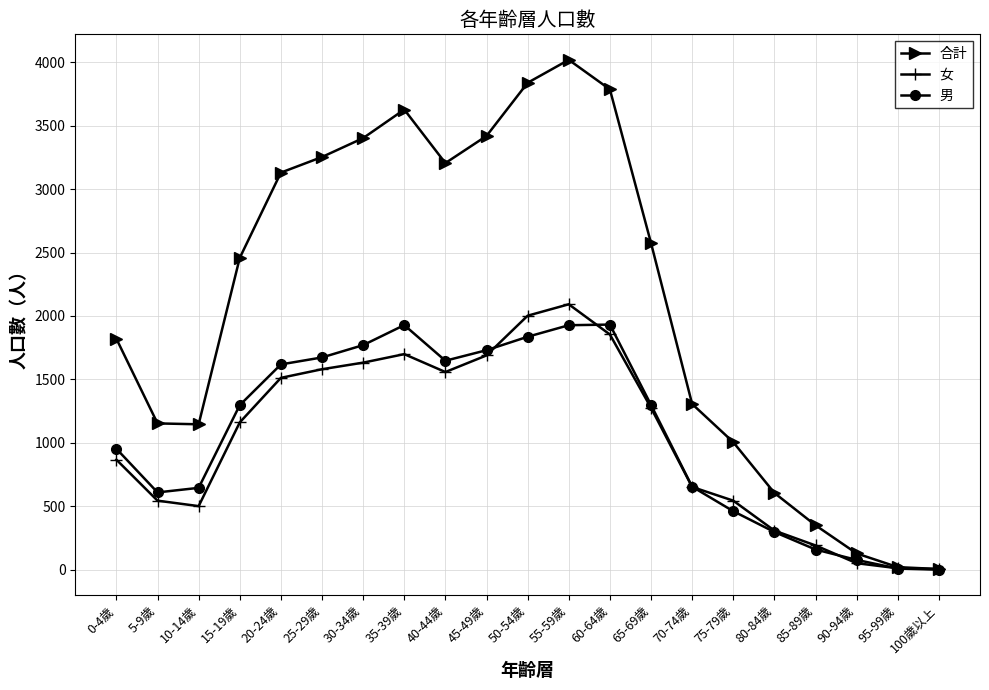

Rank the series at 30-34歲 from highest to lowest value.

合計, 男, 女